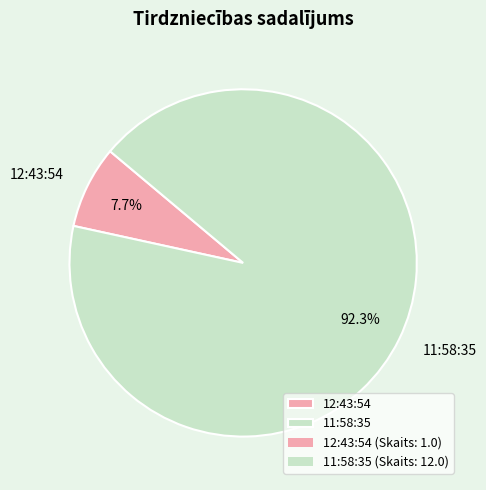

To the nearest percent, what portion does 11:58:35 represent?

92%